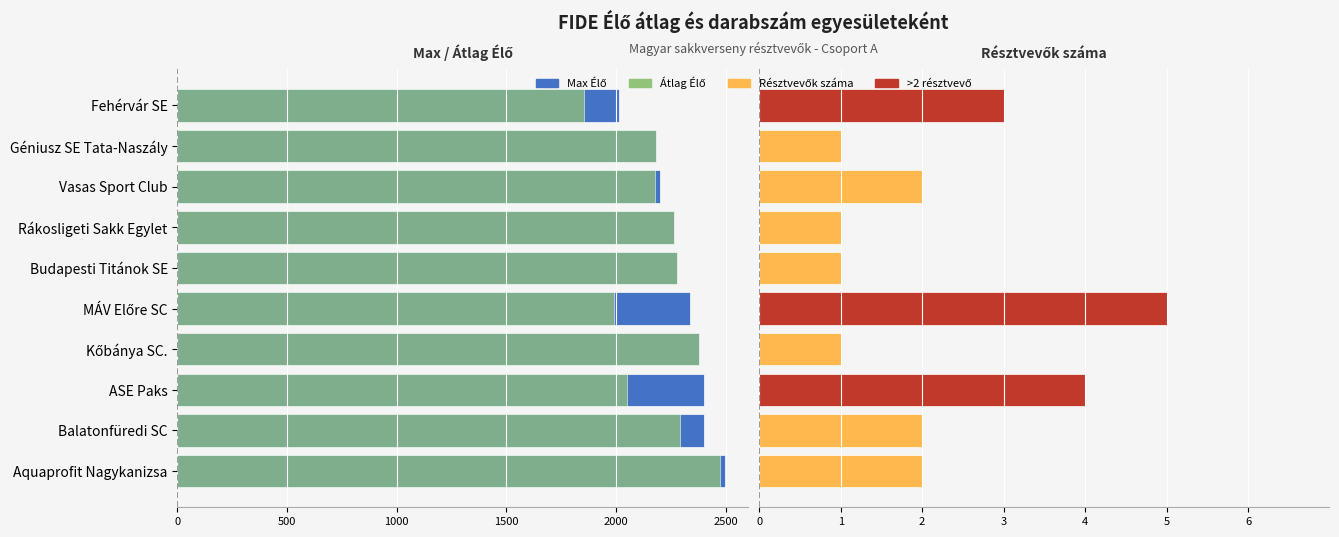

What is the difference between the second highest and minimum values in the Résztvevők száma series?

3.0